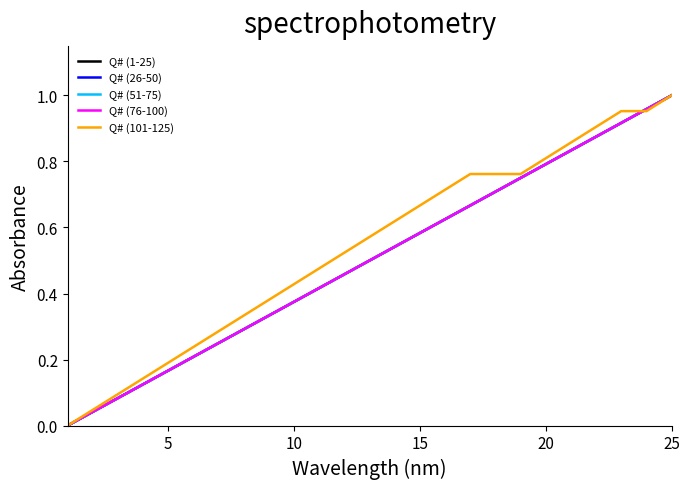

Is this an area chart (filled region under the line)?

No